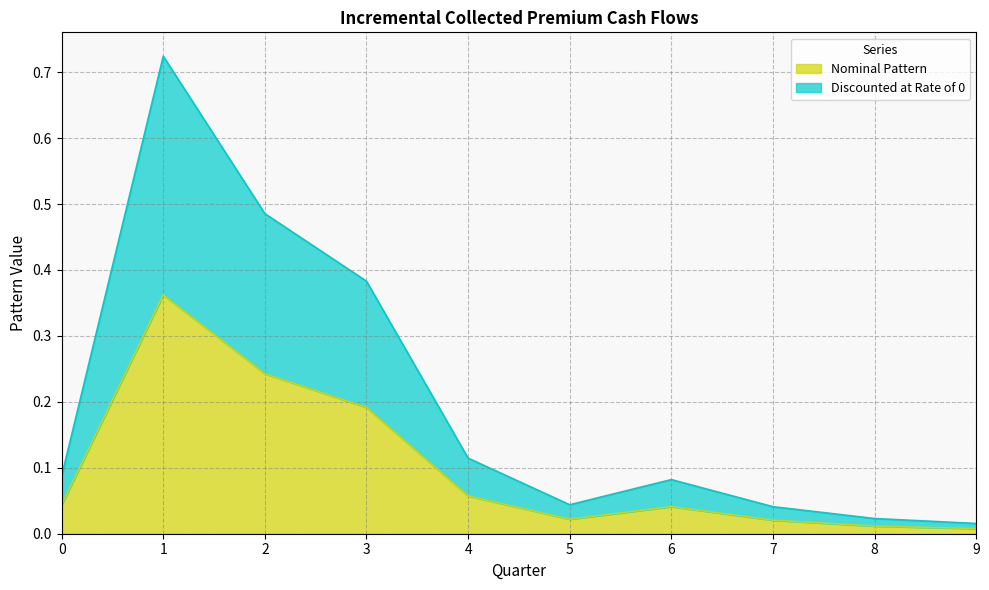

What is the maximum value shown in the chart?

0.7